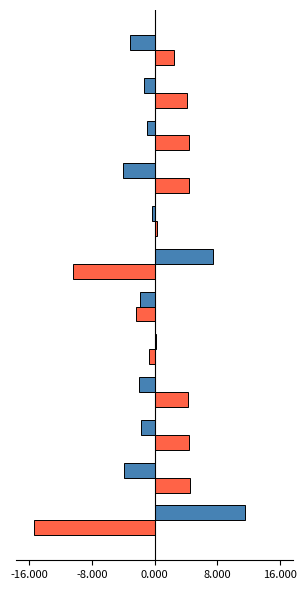

What is the minimum value shown in the chart?

-15.3